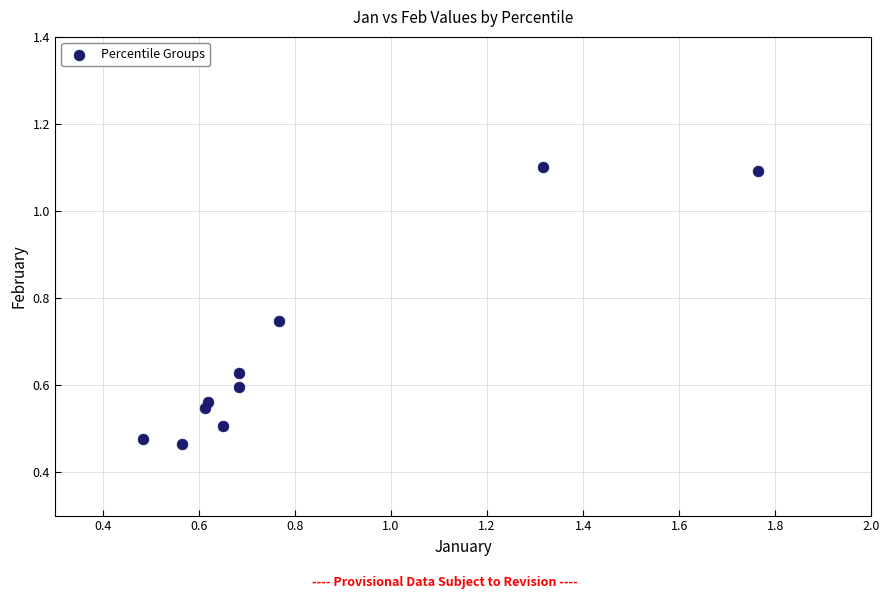

What is the range of X values (max minus min)?

1.3